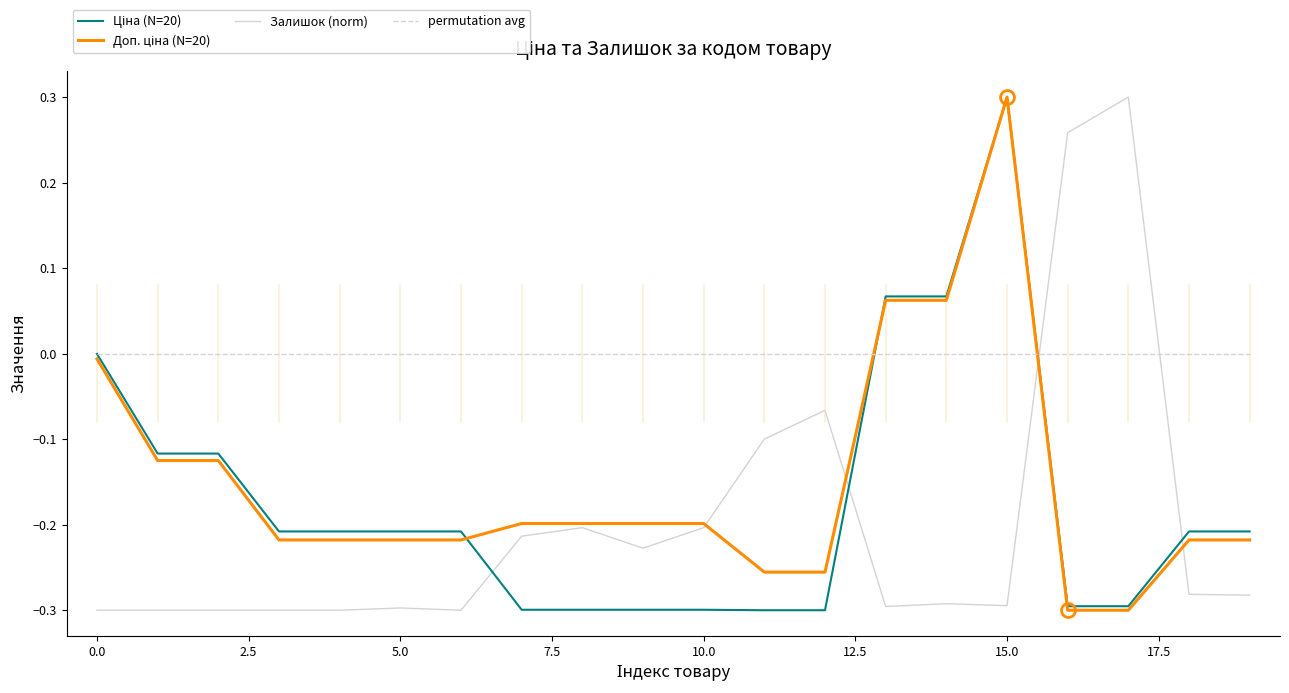

True or false: Залишок (norm) and permutation avg intersect in this chart.

True